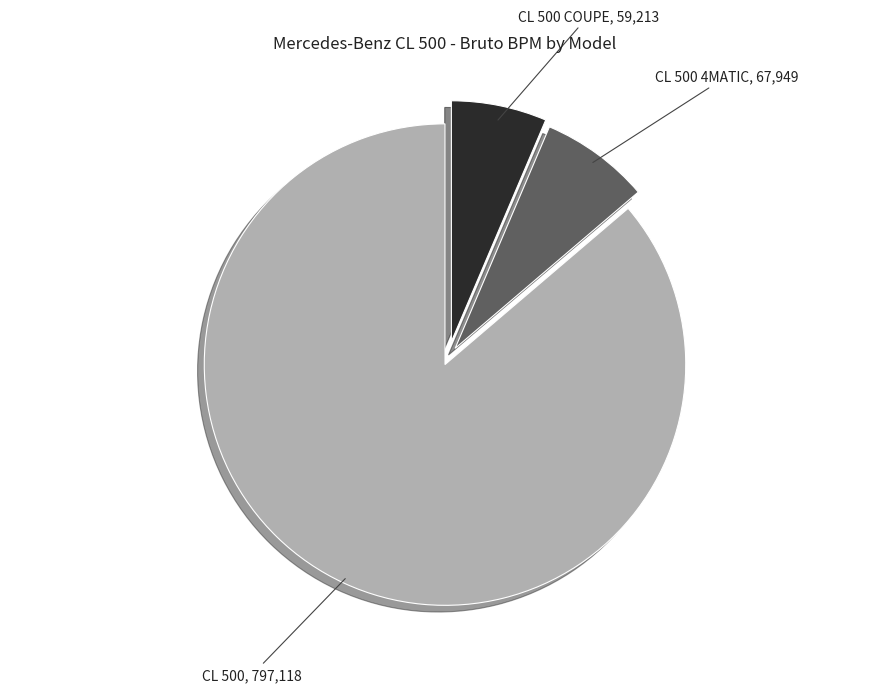

Is CL 500 4MATIC the majority of the pie?

No